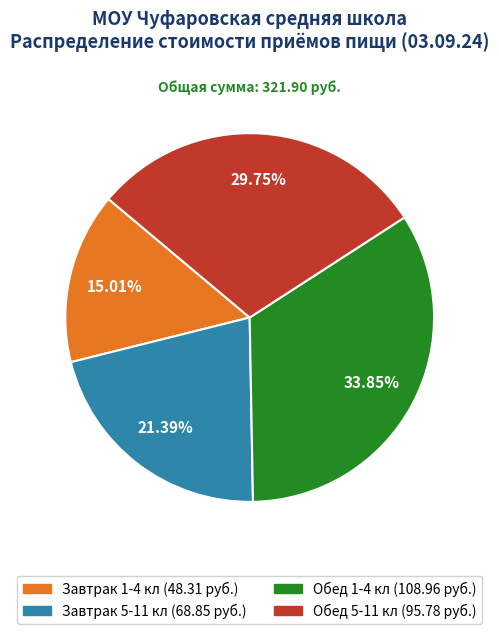

Which slice is the largest?

Обед 1-4 кл